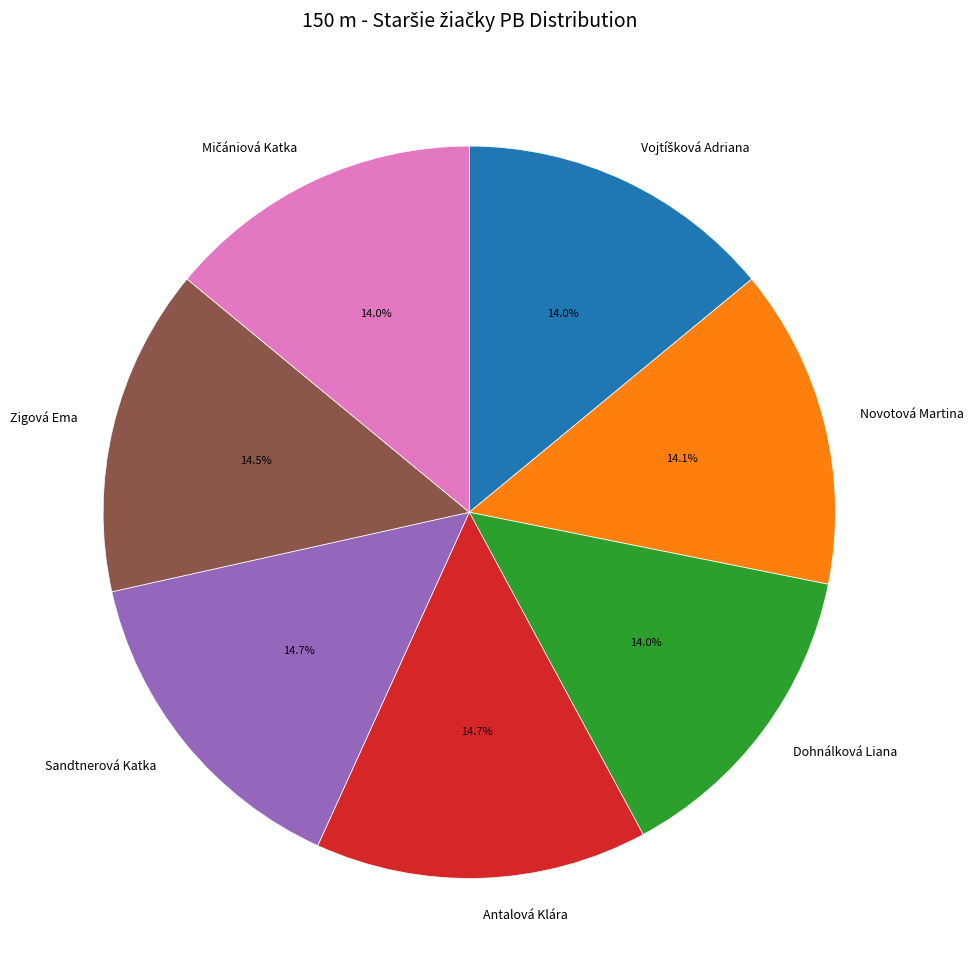

Is Zigová Ema the majority of the pie?

No